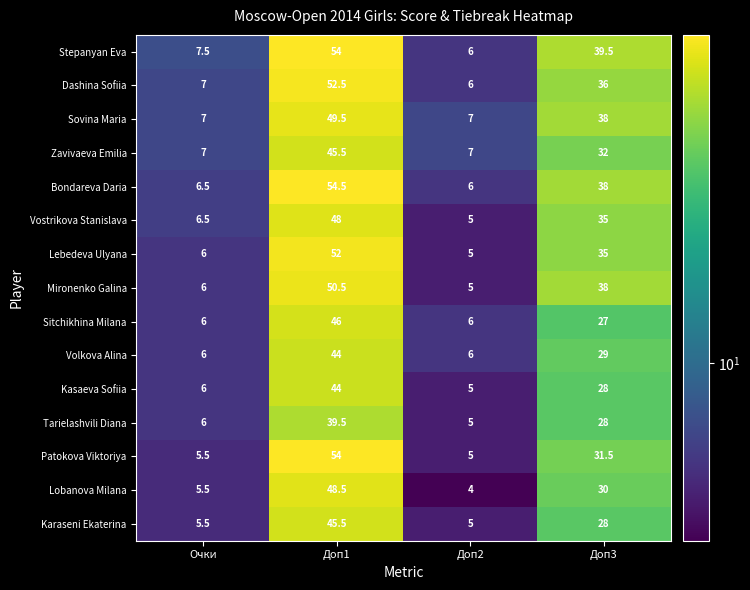

List the labels in order of Karaseni Ekaterina value, largest first.

Доп1, Доп3, Очки, Доп2